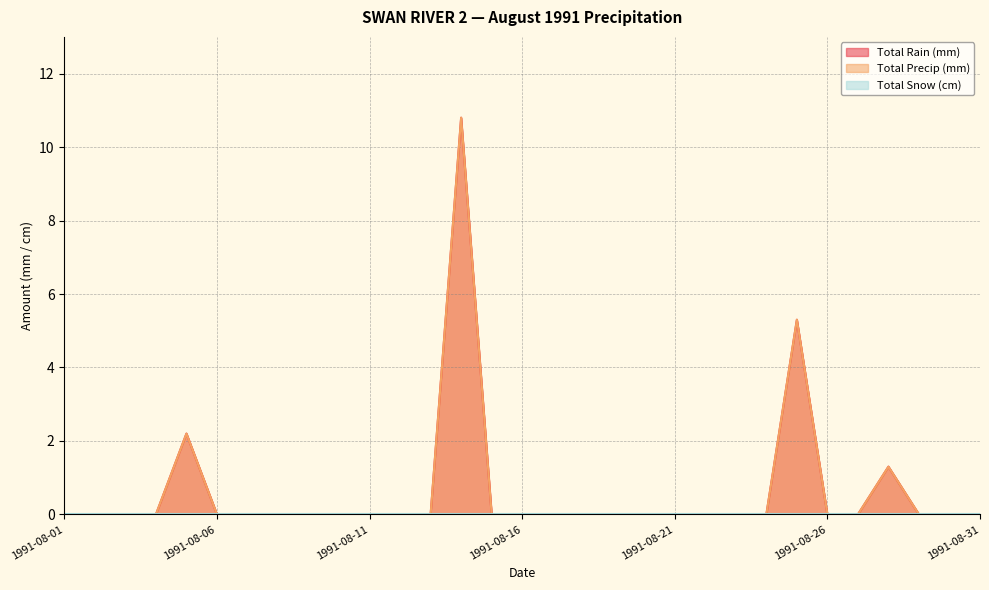

Rank the series at 1991-08-22 from highest to lowest value.

Total Rain (mm), Total Precip (mm)